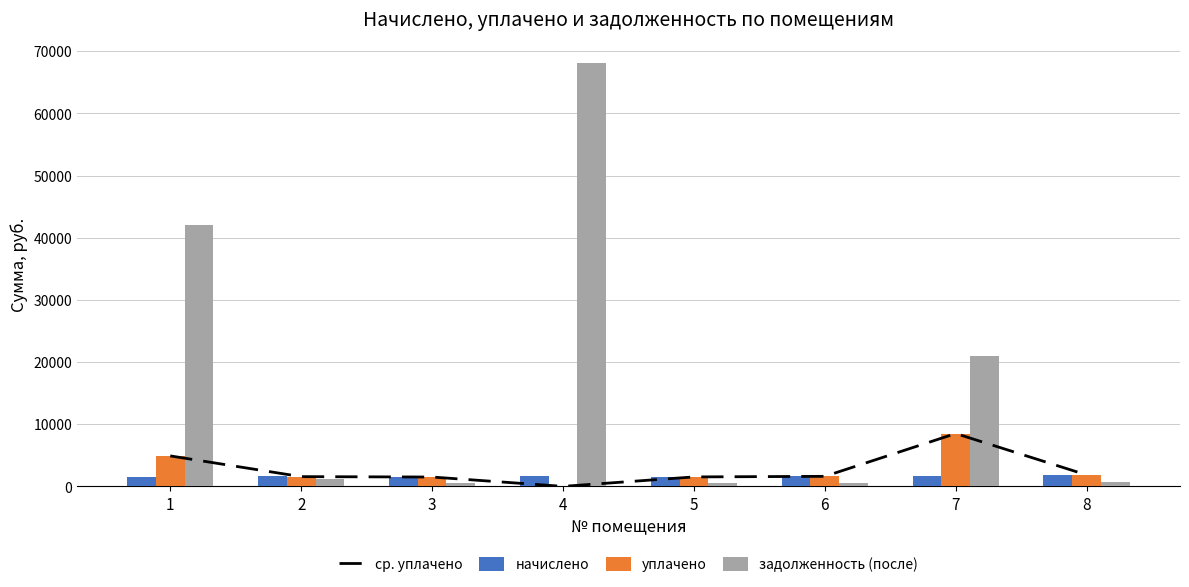

What is the greatest value displayed?

68085.1